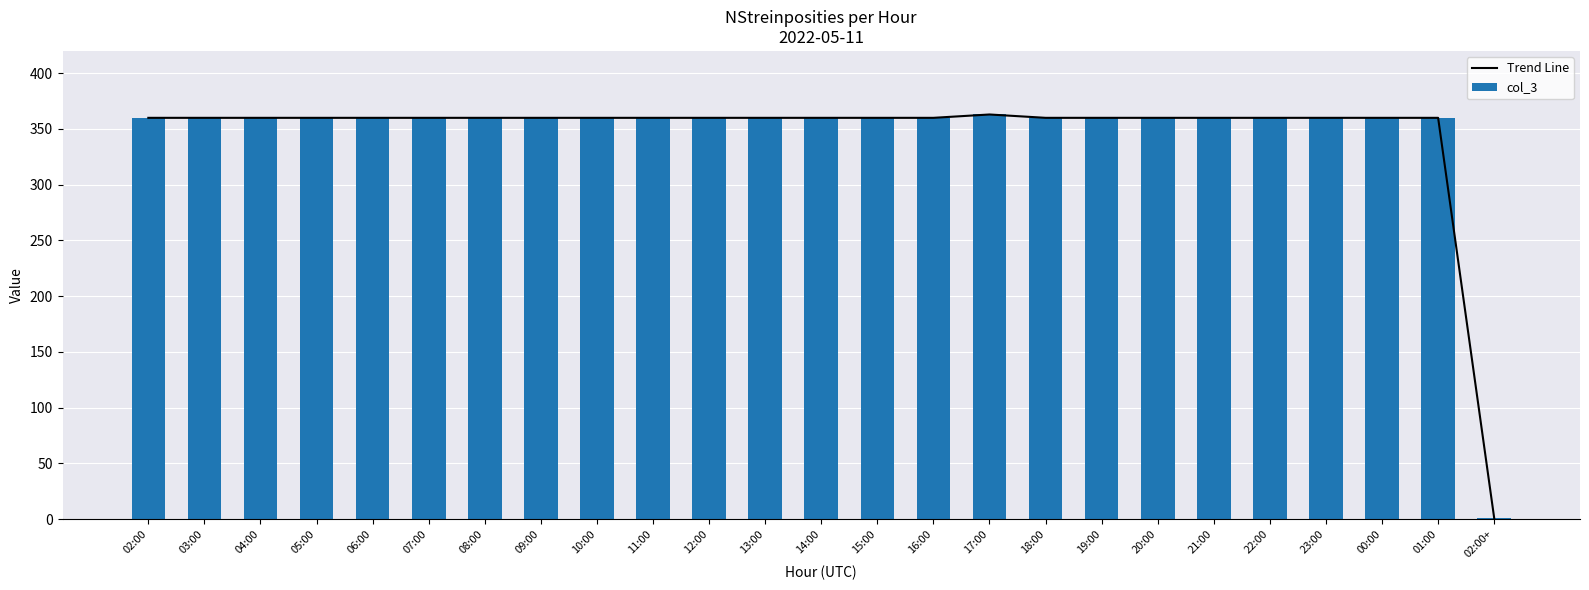

At which category is the sum across all series the highest?

17:00